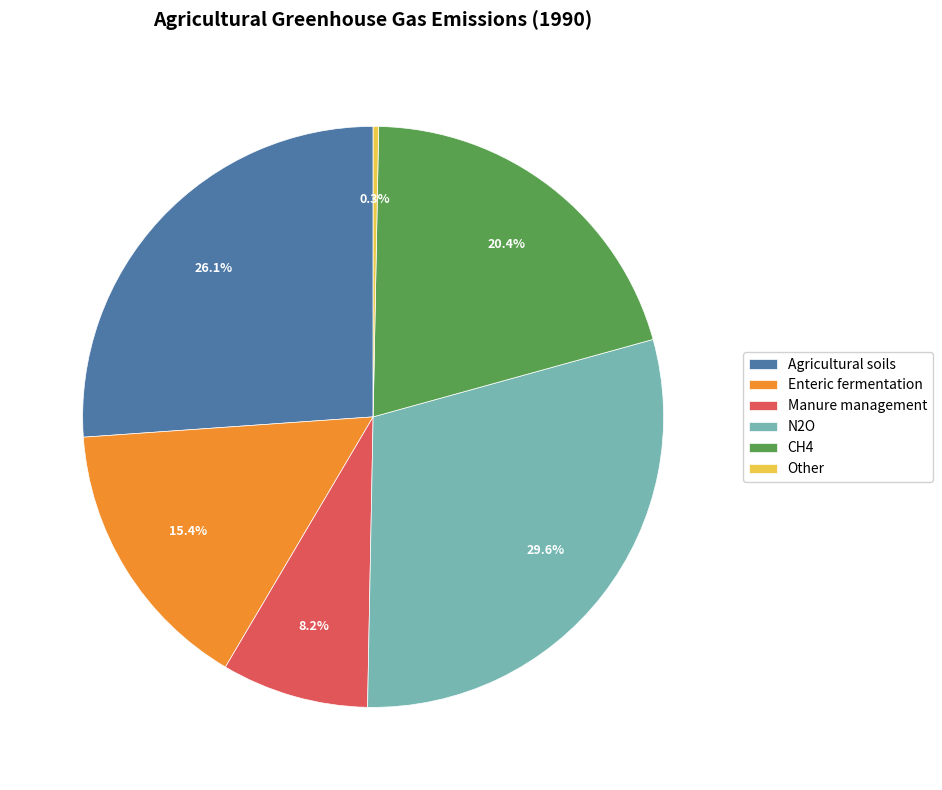

Which slice is the largest?

N2O